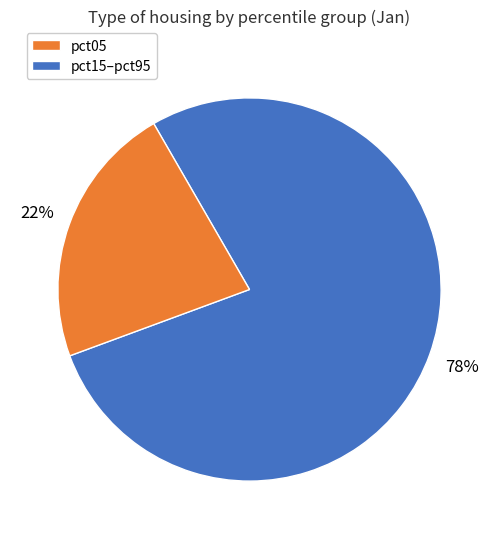

Is there a majority slice in this chart?

Yes